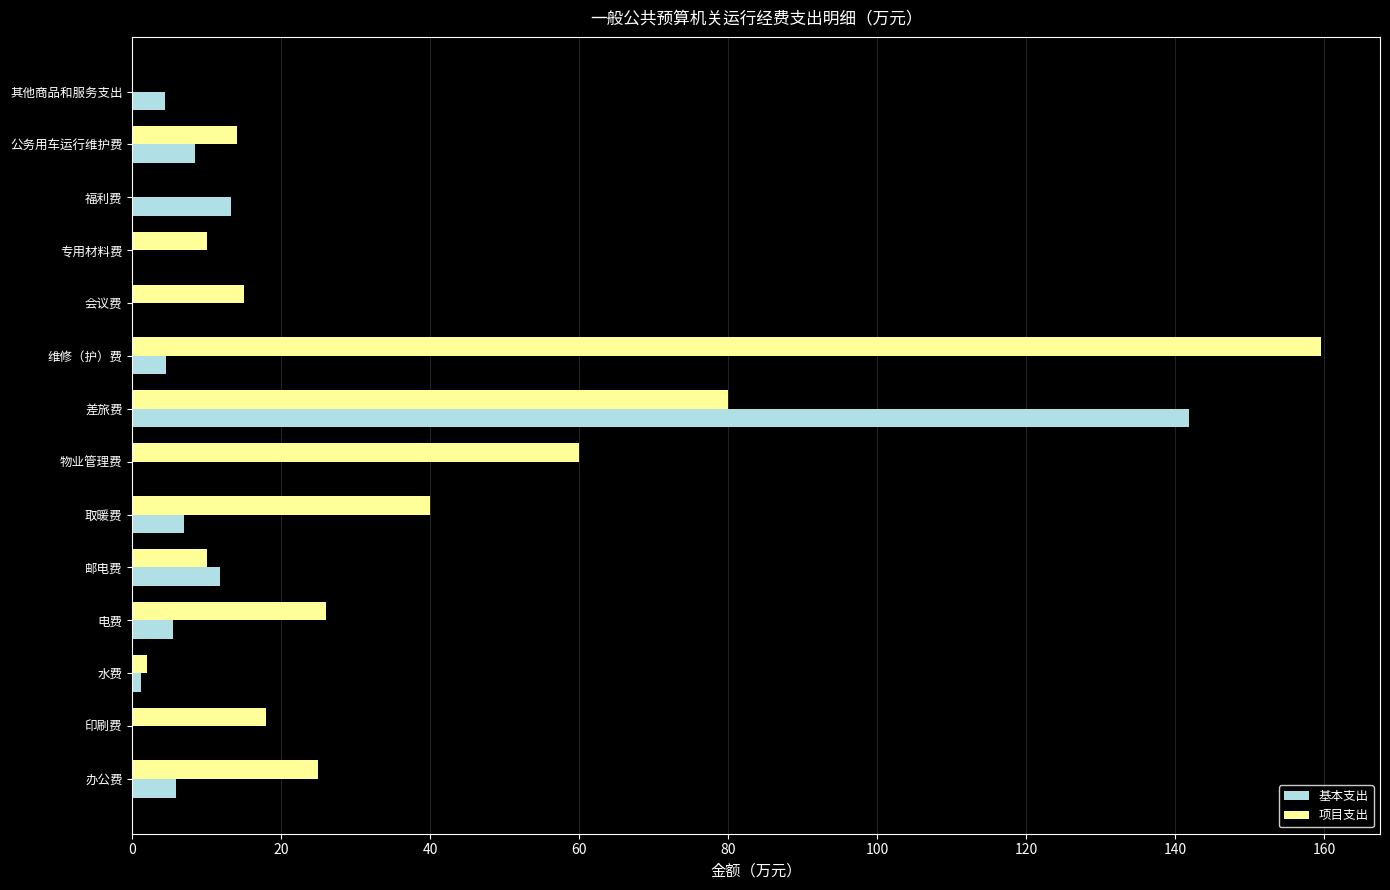

Read the 项目支出 value at 印刷费.

18.0